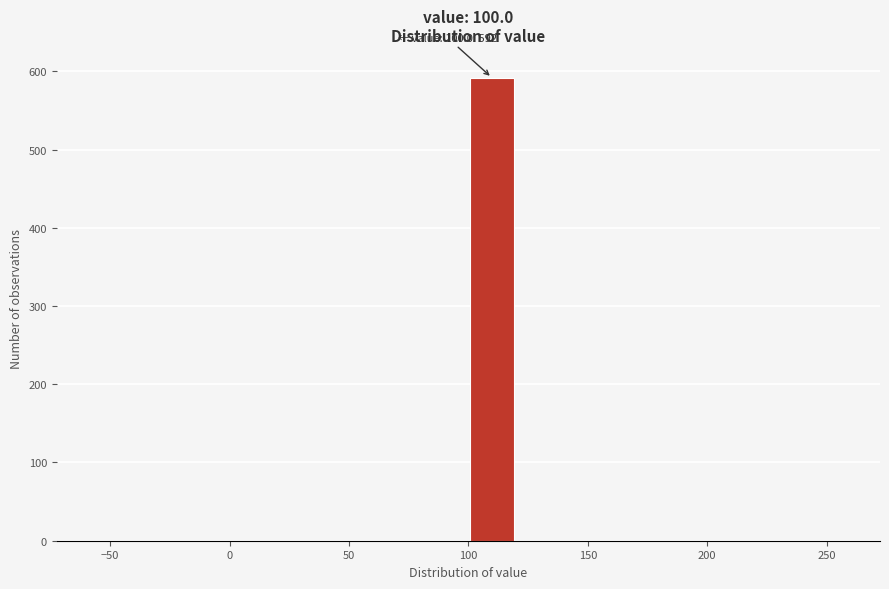

Read against the x-axis, roughly where is the centre of the tallest bar?

110